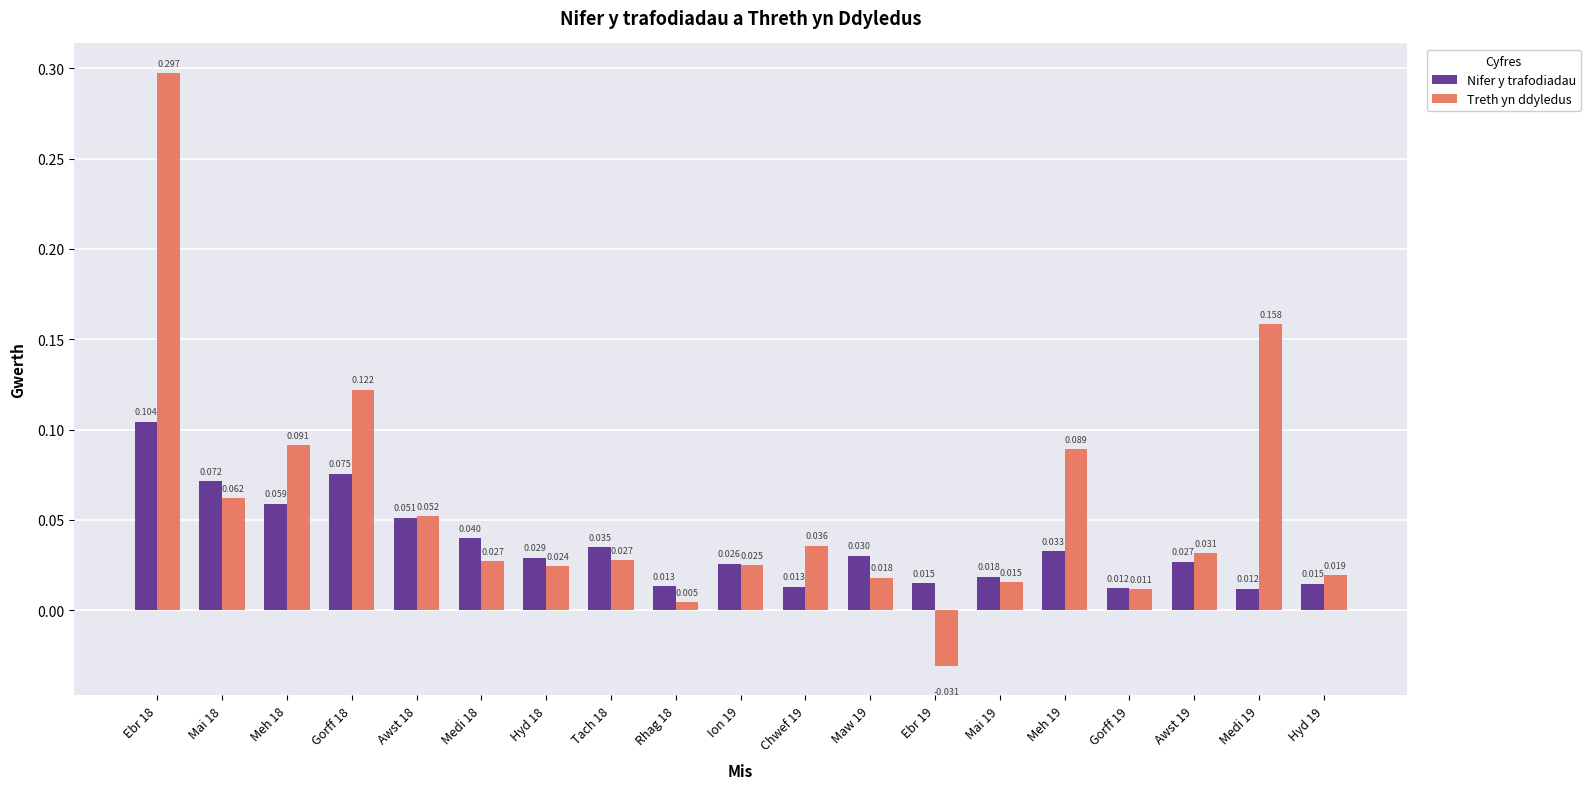

Which series has the largest range (max minus min)?

Treth yn ddyledus